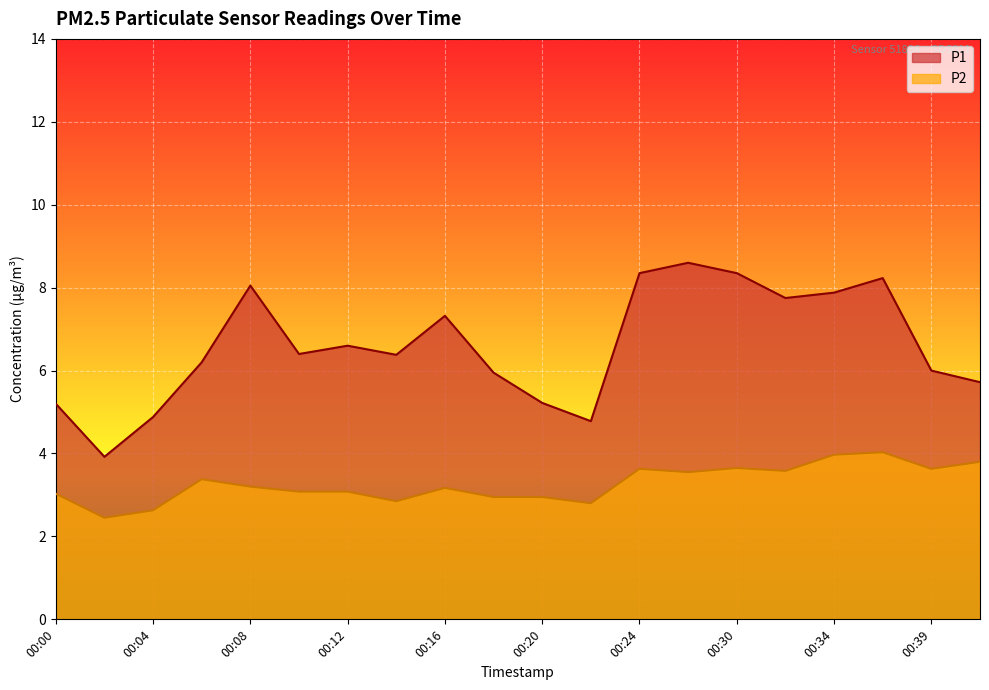

What is the value of the P1 point at the 1st from the left?

5.2